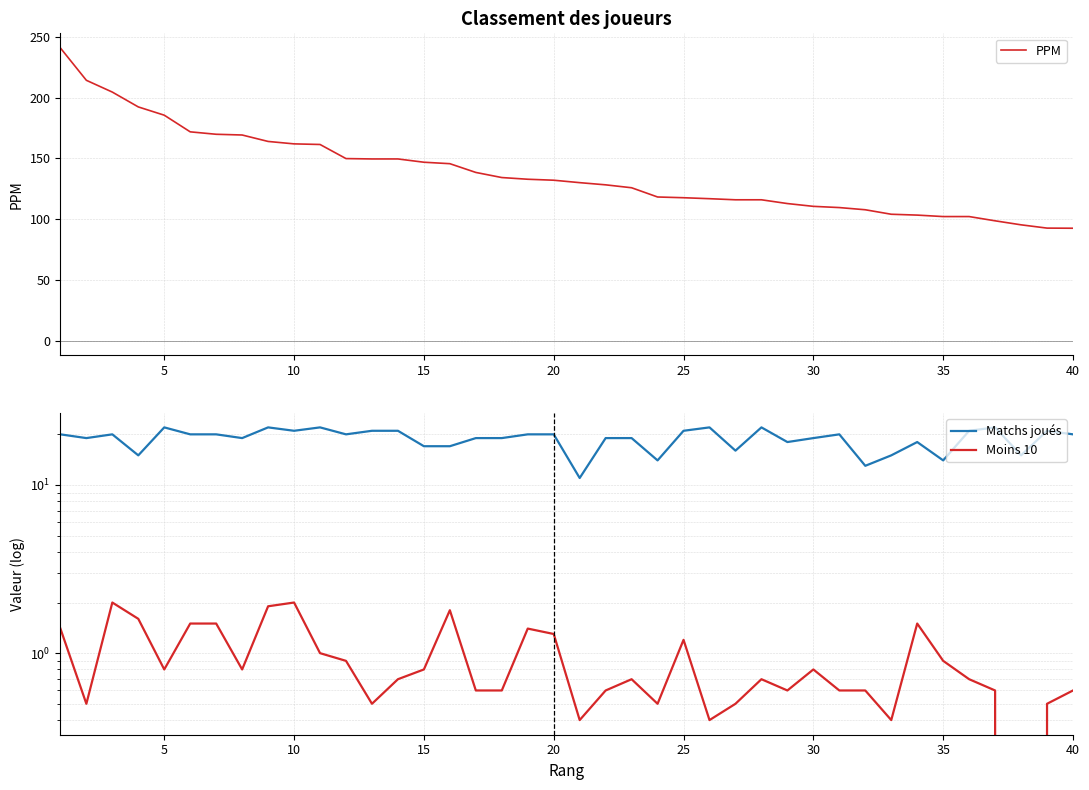

What is the maximum value for PPM?

240.8